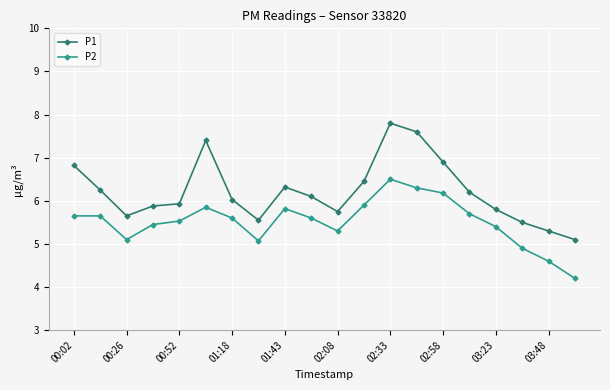

True or false: P1 and P2 cross at least once.

False